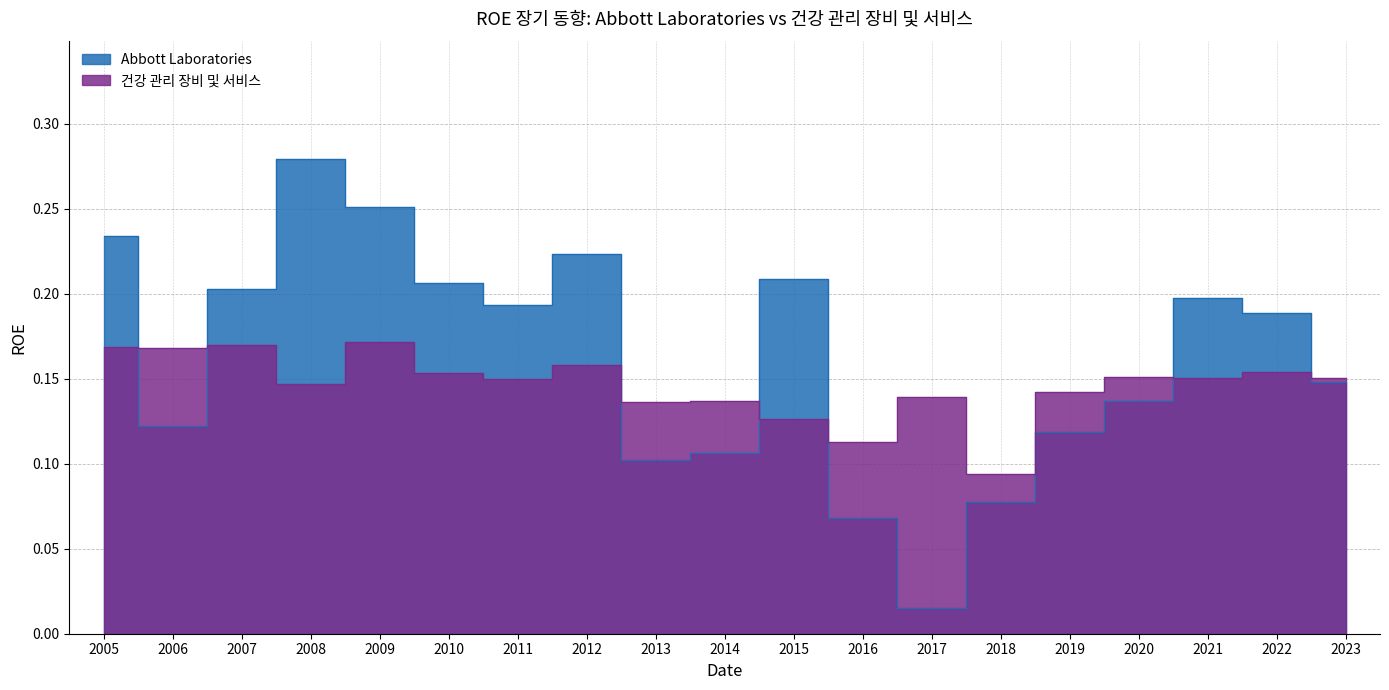

The 건강 관리 장비 및 서비스 series shows 0.0 at 2018. True or false?

False